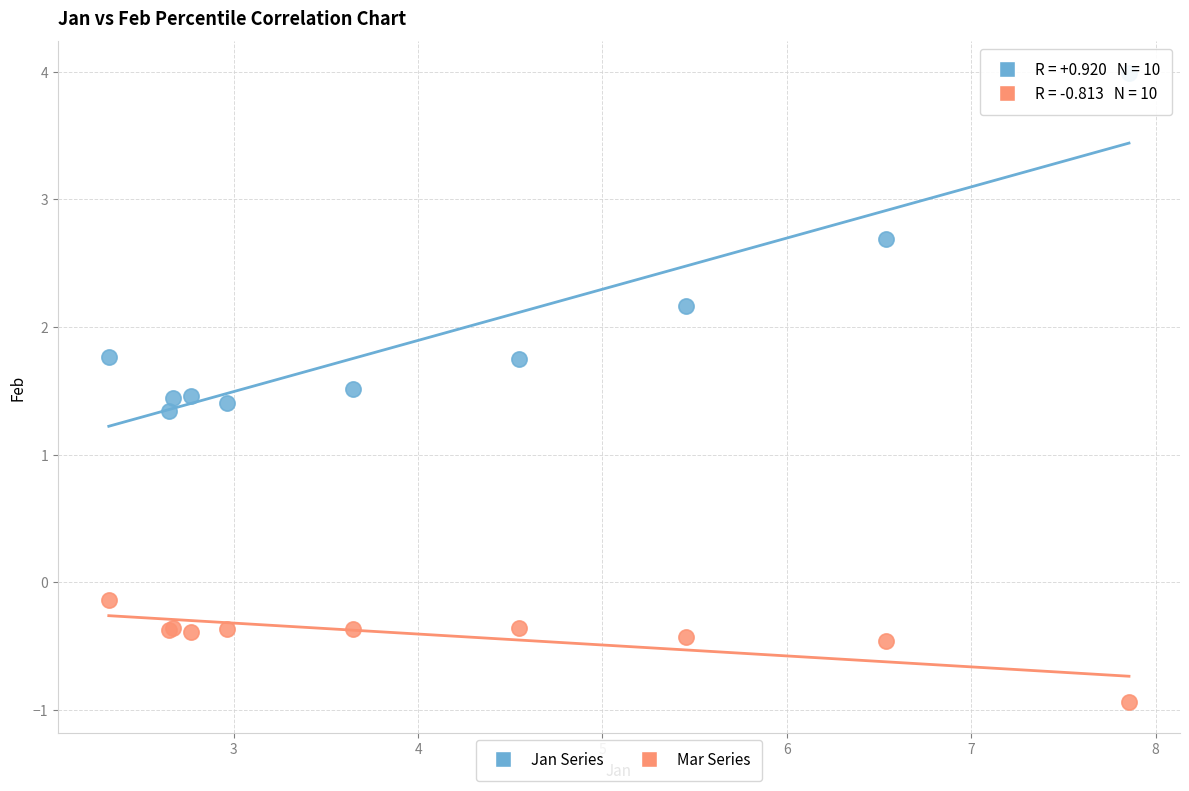

Which series contains the lowest Y value?

Mar Series